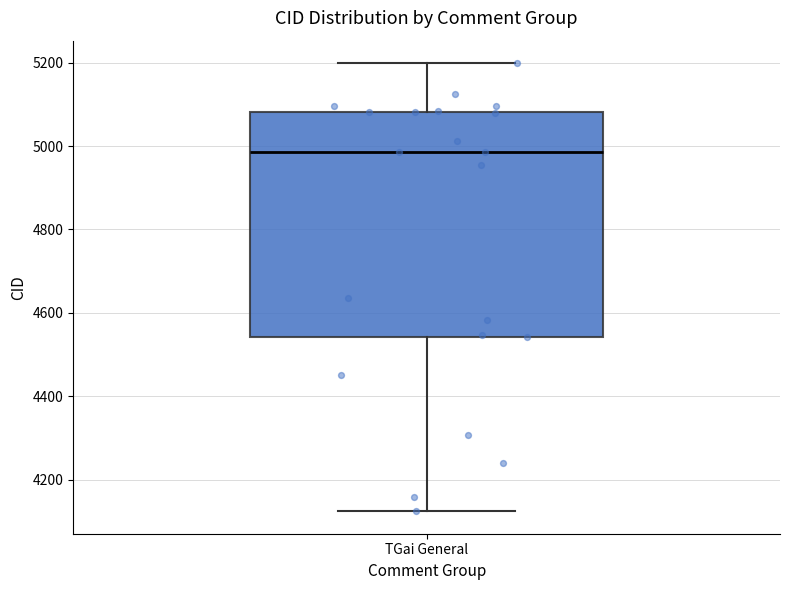

Read this box plot against the y-axis: the position of the median line, the range covered by the box, and the ends of both whiskers. The values are not printed on the chart, so give them approximately, as read against the axis.

median 4980, box 4540 to 5080, whiskers 4120 to 5200